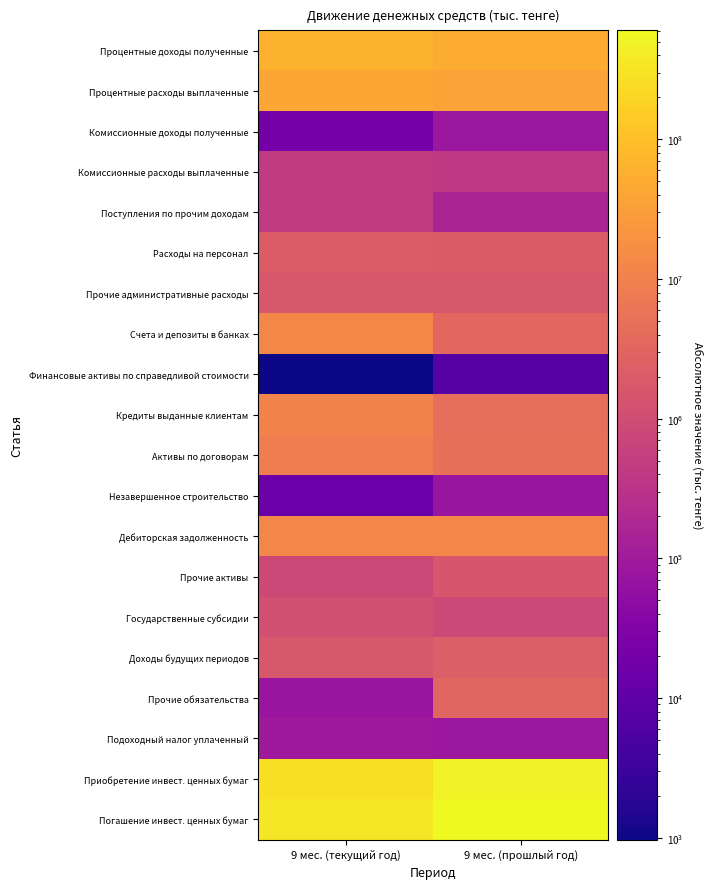

Which series has the largest total across all categories?

Погашение инвест. ценных бумаг